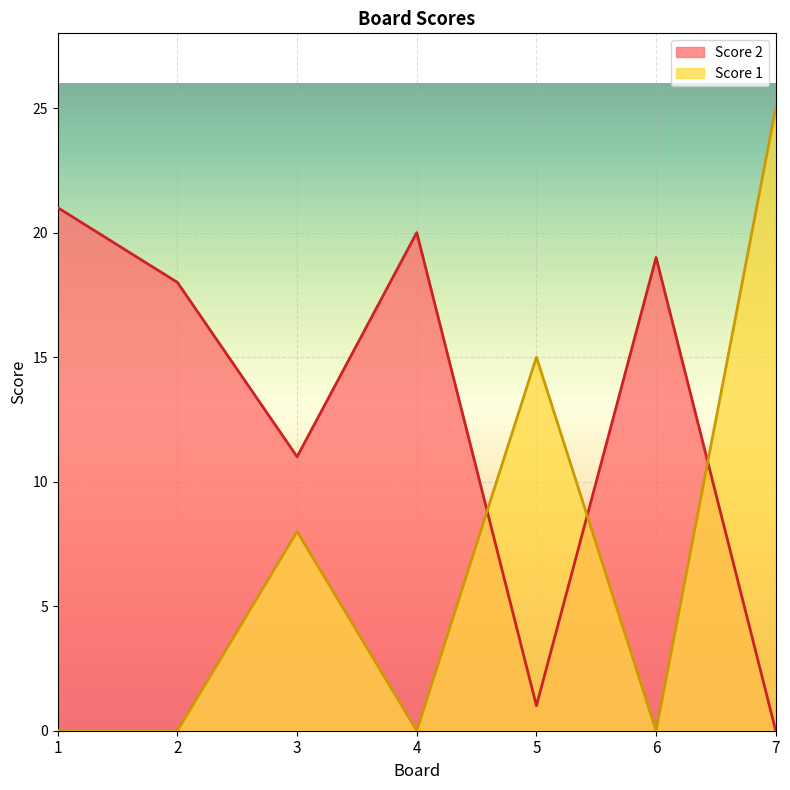

True or false: Score 1 has more than 0 interior local peaks.

True